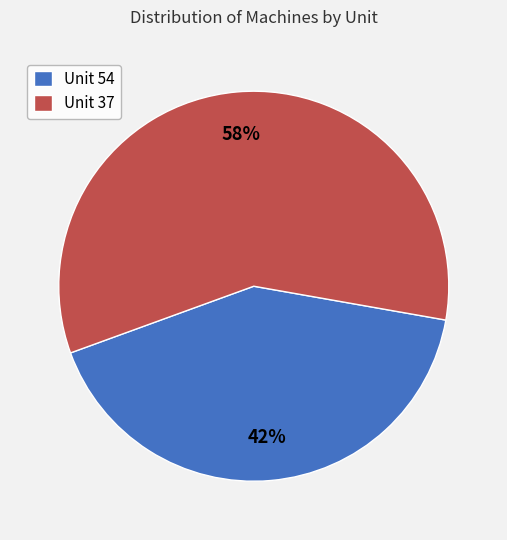

Rank the categories by value from lowest to highest.

Unit 54, Unit 37